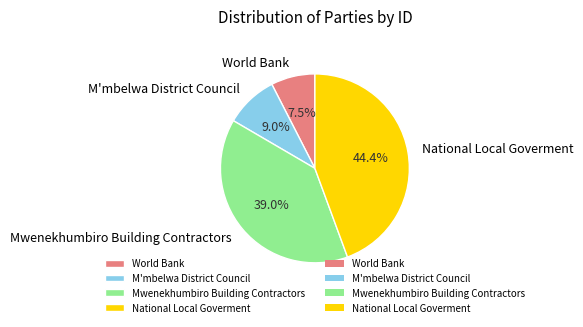

To the nearest percent, what is the combined percentage of M'mbelwa District Council and National Local Goverment?

53%